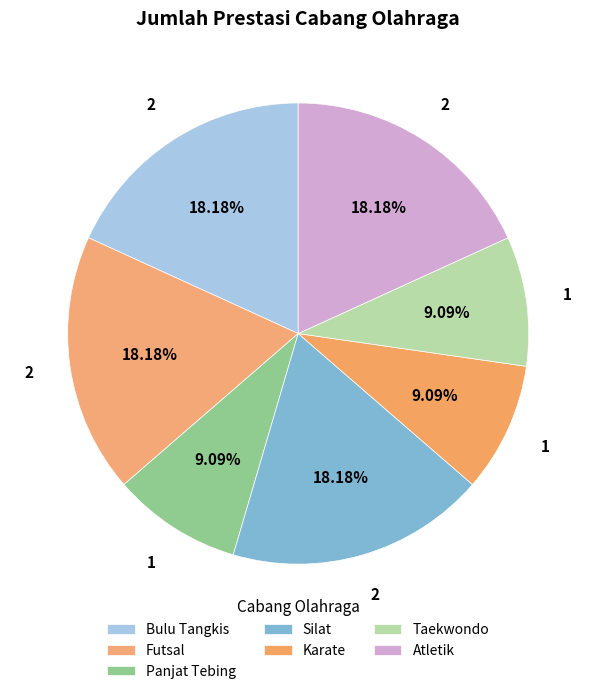

To the nearest percent, what is the difference between the largest and smallest slice percentages?

9%